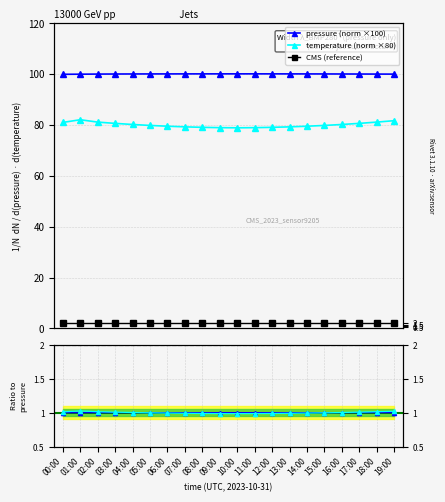

Between 11:00 and 14:00, which is larger?

11:00